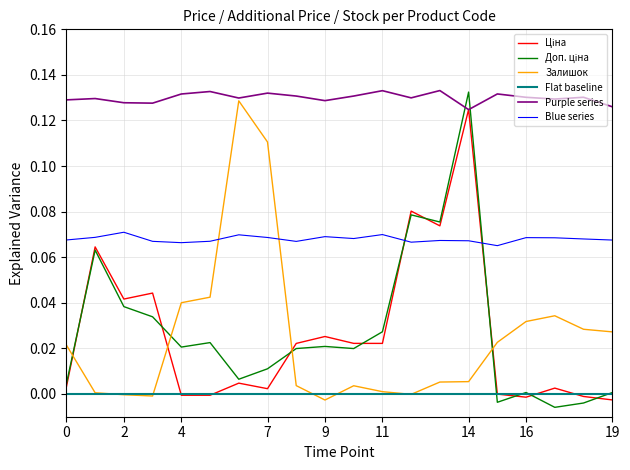

Does the chart display data point markers on the line(s)?

No